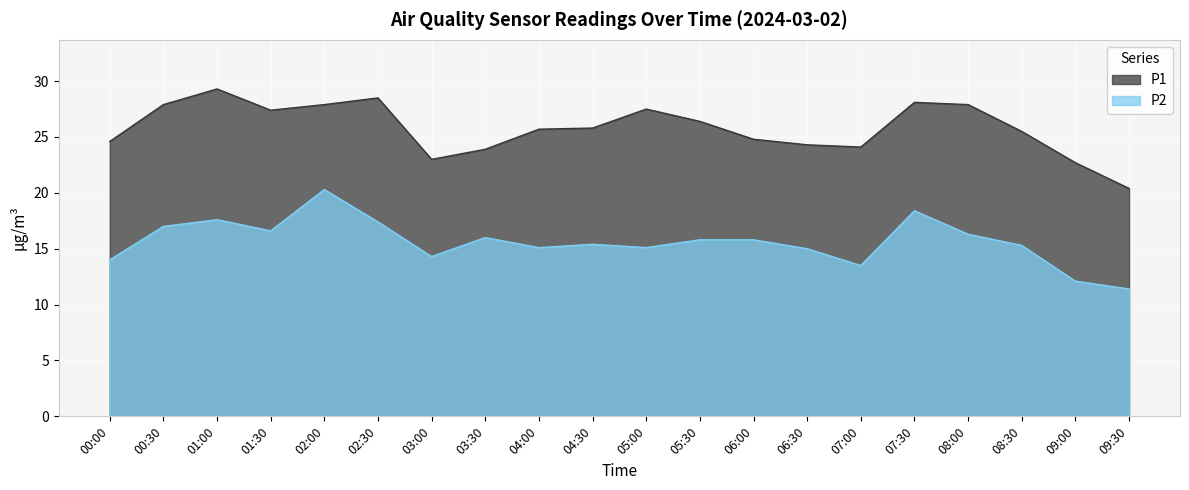

What is the difference between the maximum and minimum values in the P2 series?

8.9